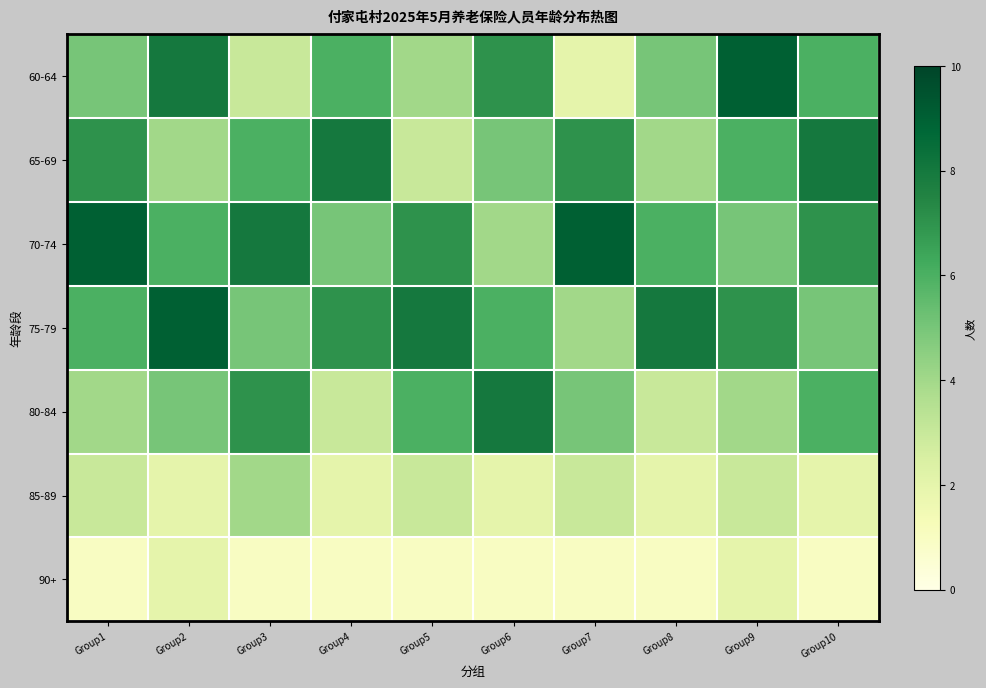

Rank the series at Group8 from lowest to highest value.

90+, 85-89, 80-84, 65-69, 60-64, 70-74, 75-79